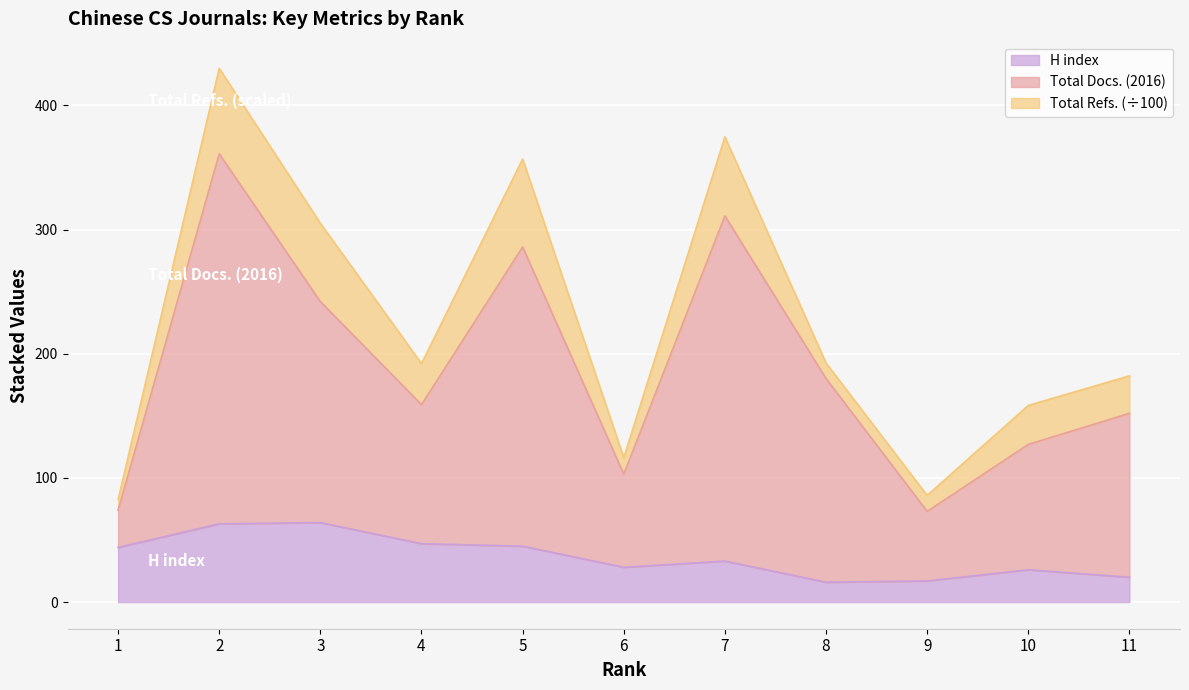

What is the maximum value for H index?

64.0